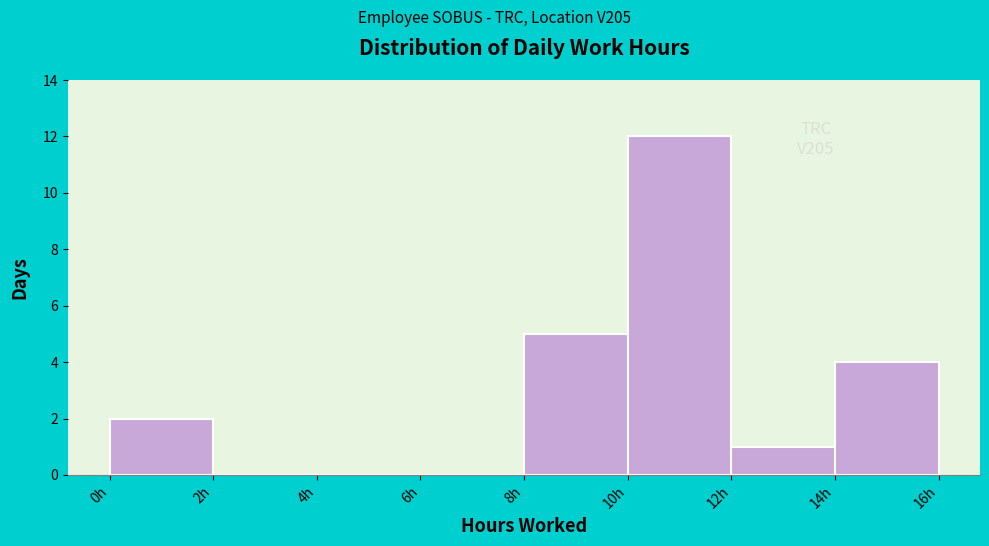

Over which range of the x-axis is the bar tallest?

10 to 12